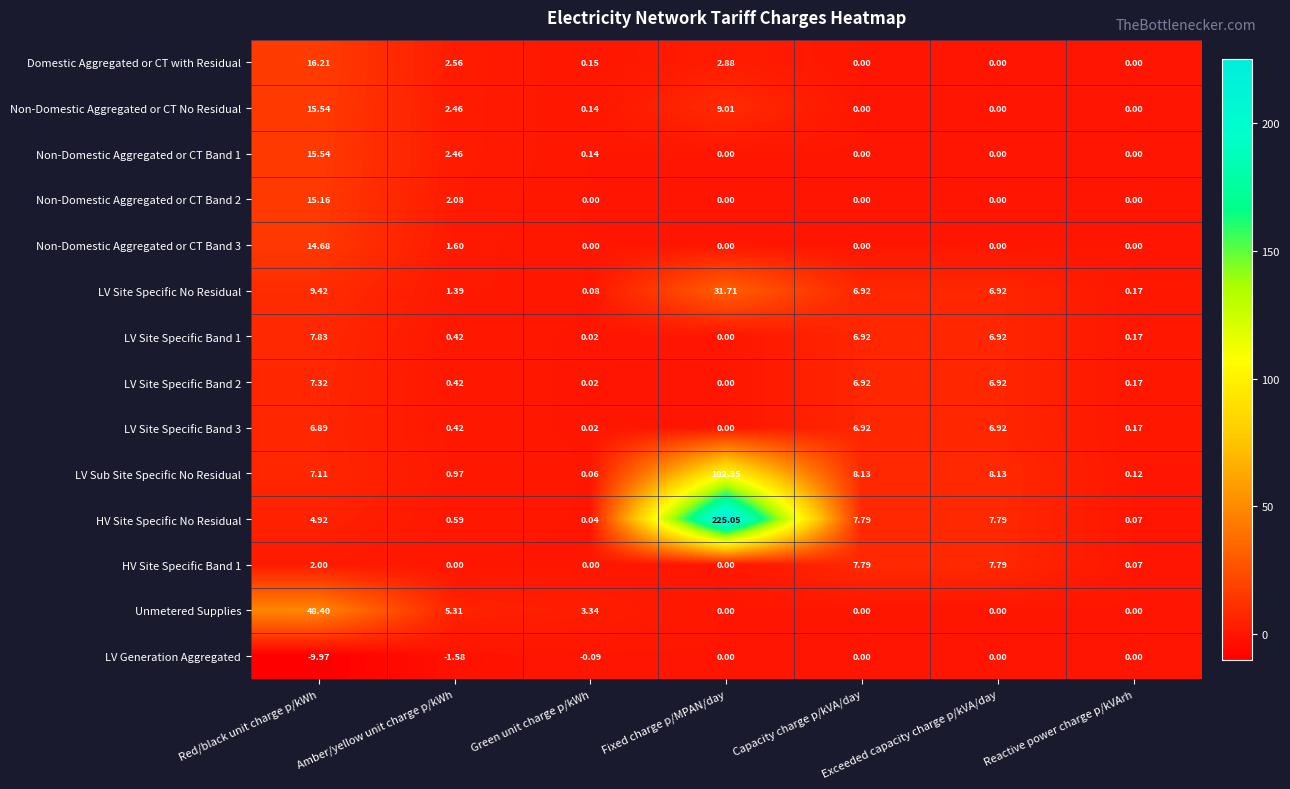

How many categories are shown in the chart?

7